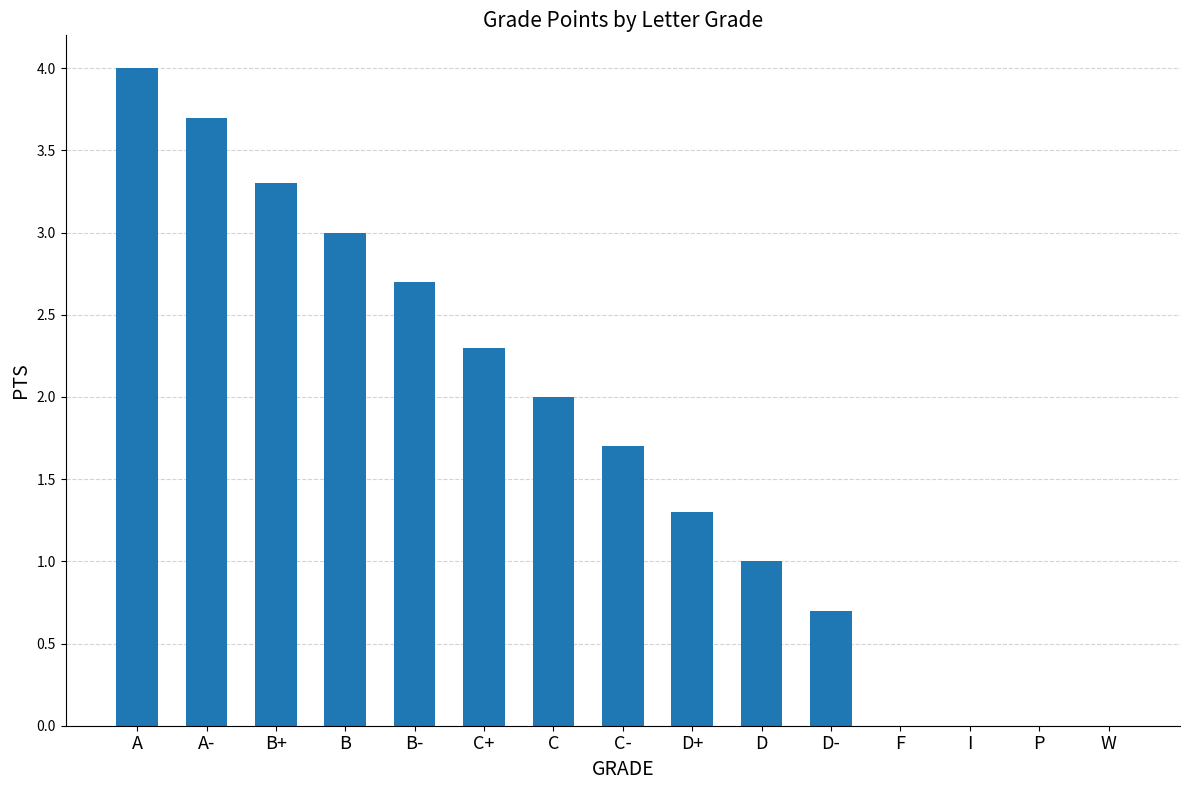

What is the sum of all values?

25.7